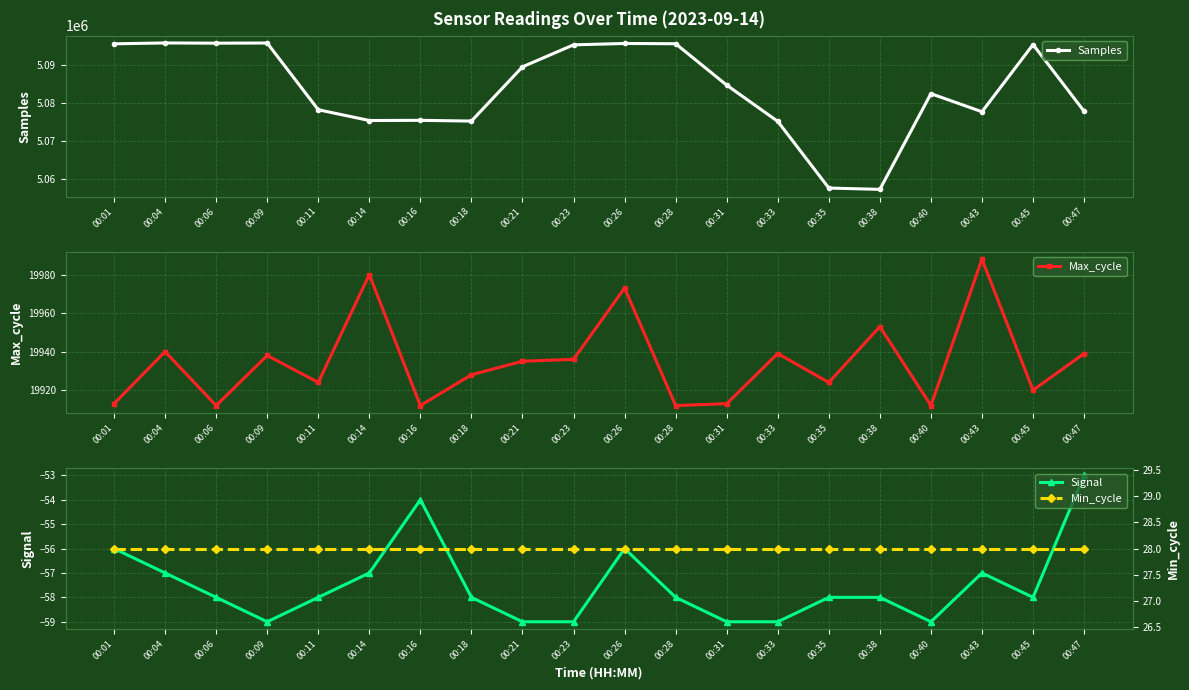

True or false: Max_cycle has a value of 32932 at 00:33.

False